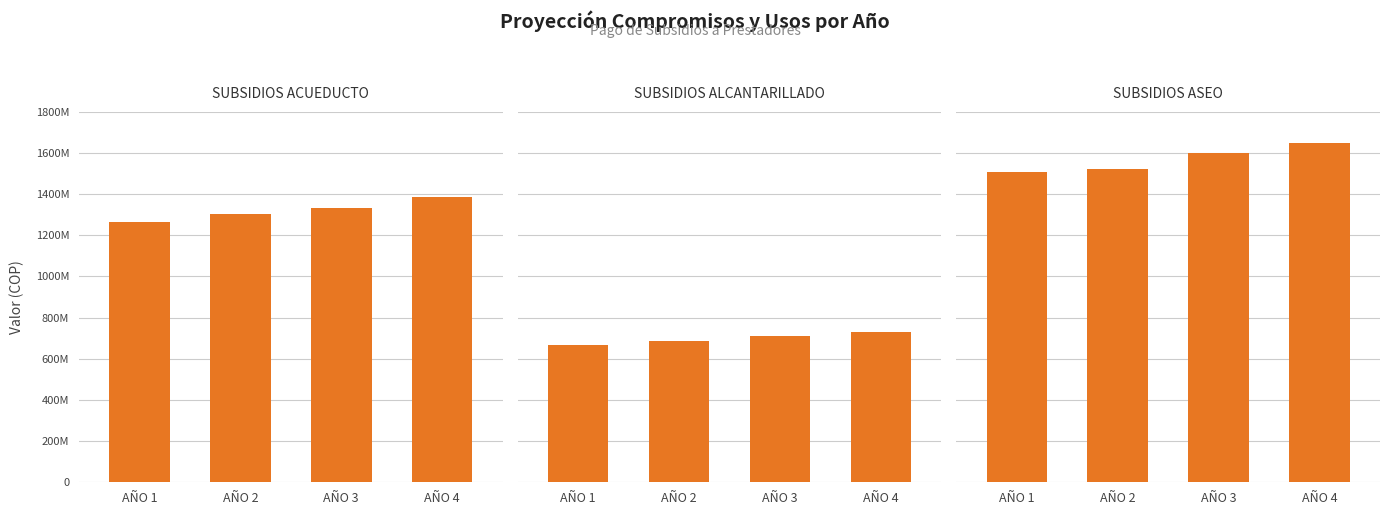

List the labels in order of SUBSIDIOS ALCANTARILLADO value, largest first.

AÑO 4, AÑO 3, AÑO 2, AÑO 1